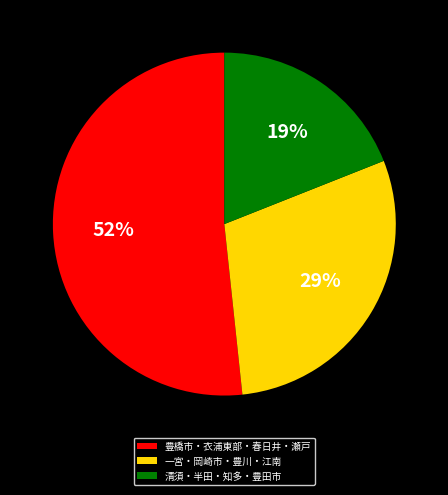

To the nearest percent, what is the average slice percentage?

33%